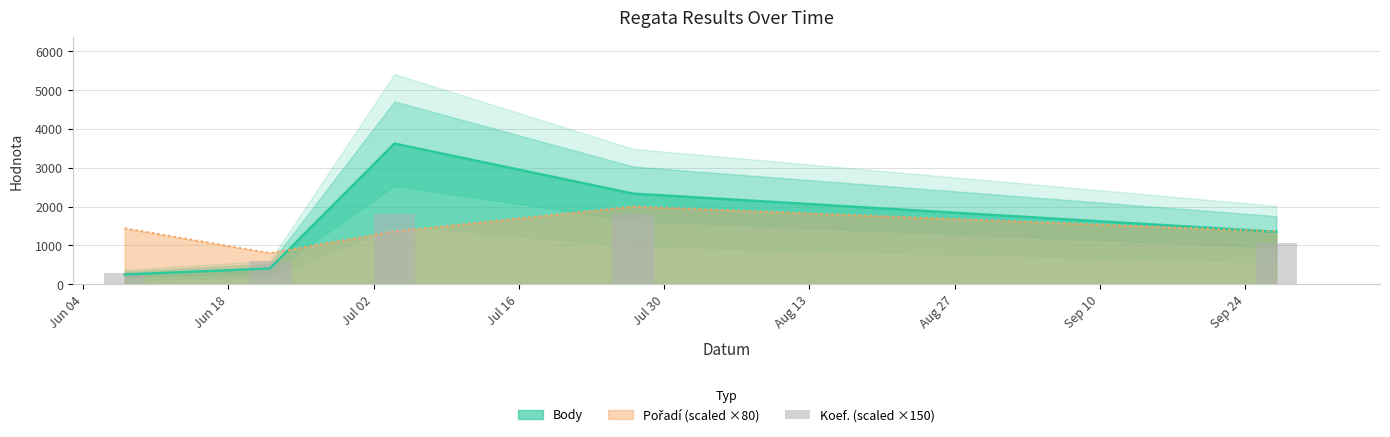

What is the lowest value of the Body series?

249